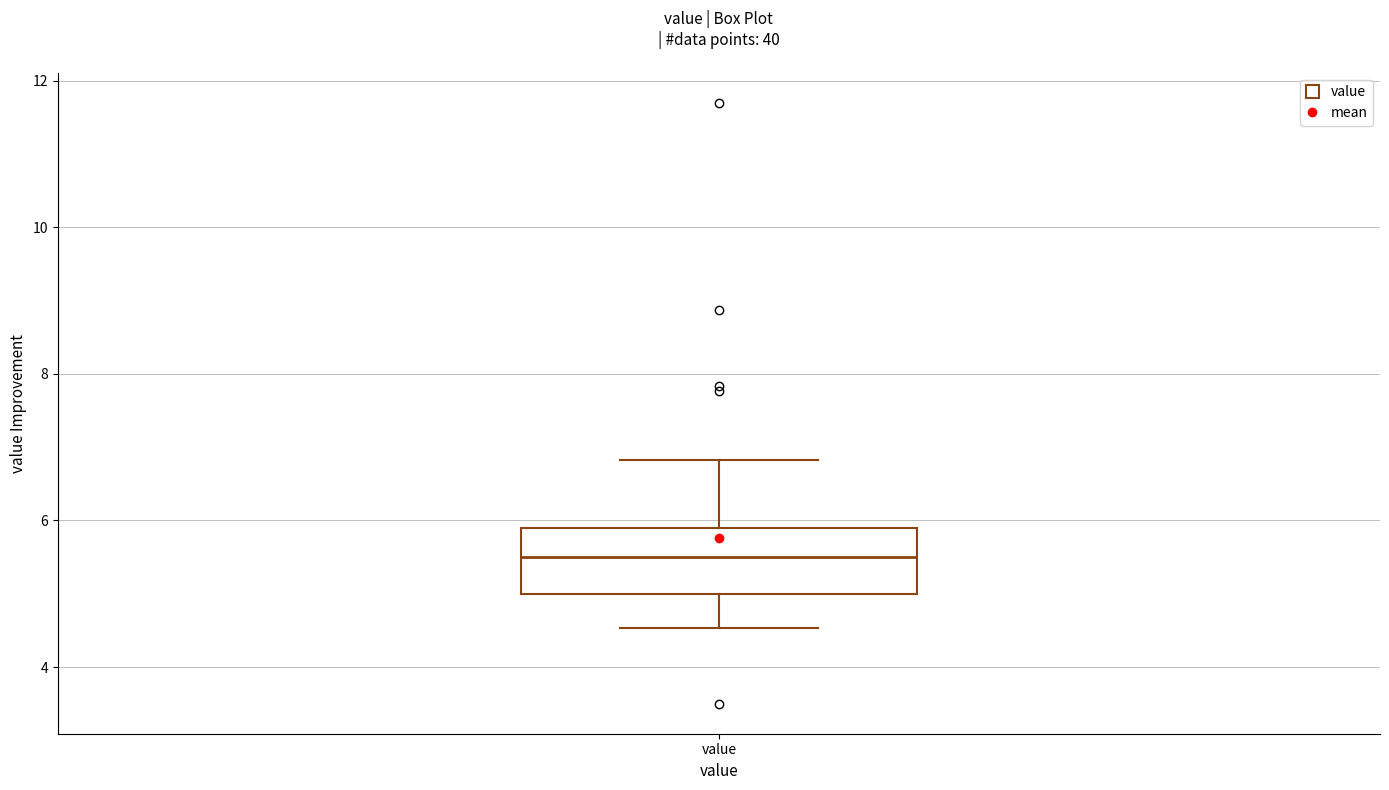

Where is the upper edge of the box for value on the y-axis? The values are not printed on the chart, so give them approximately, as read against the axis.

5.8